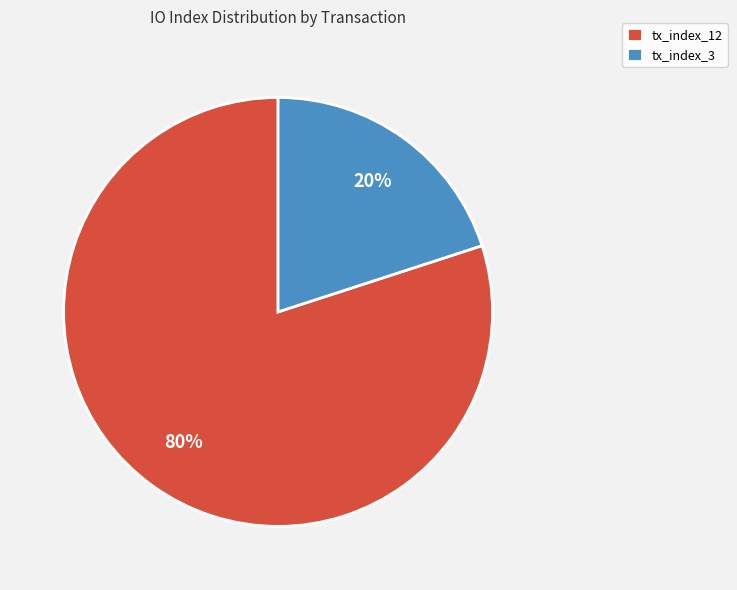

Is it true that tx_index_12 is 90% of the pie?

False